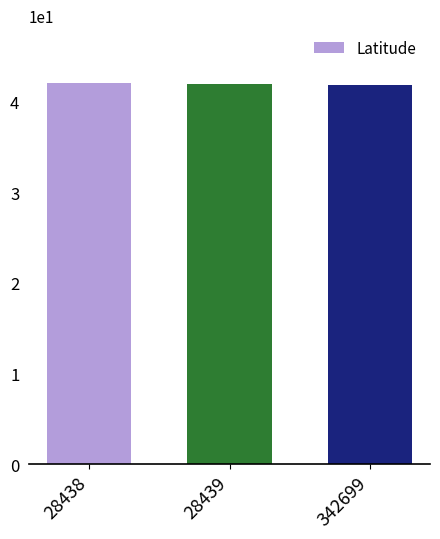

True or false: the data shows 68.7 at 342699.

False